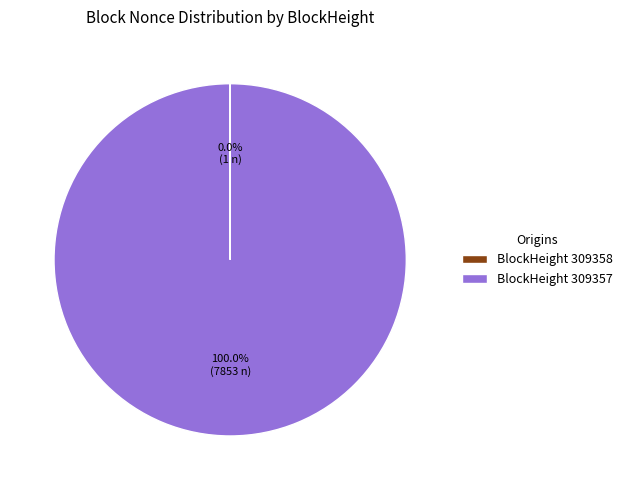

Is there any slice that represents more than half of the pie?

Yes